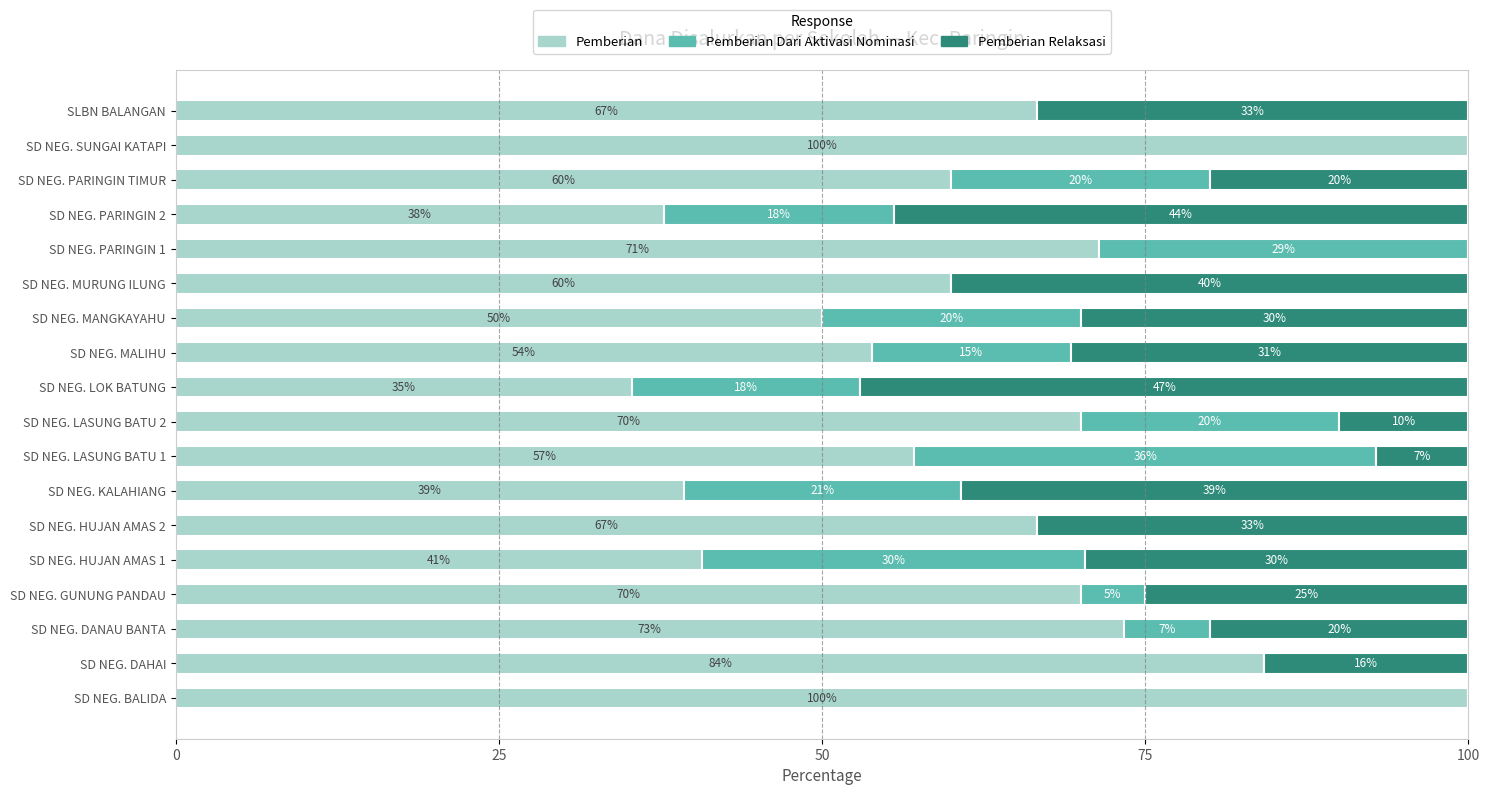

How many values in the Pemberian series exceed 66?

9